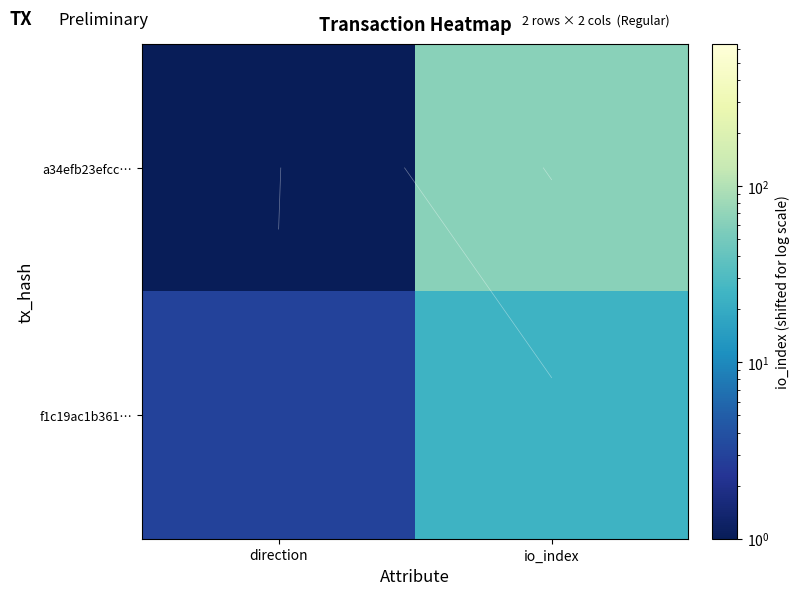

Rank the categories by f1c19ac1b361… value from highest to lowest.

io_index, direction